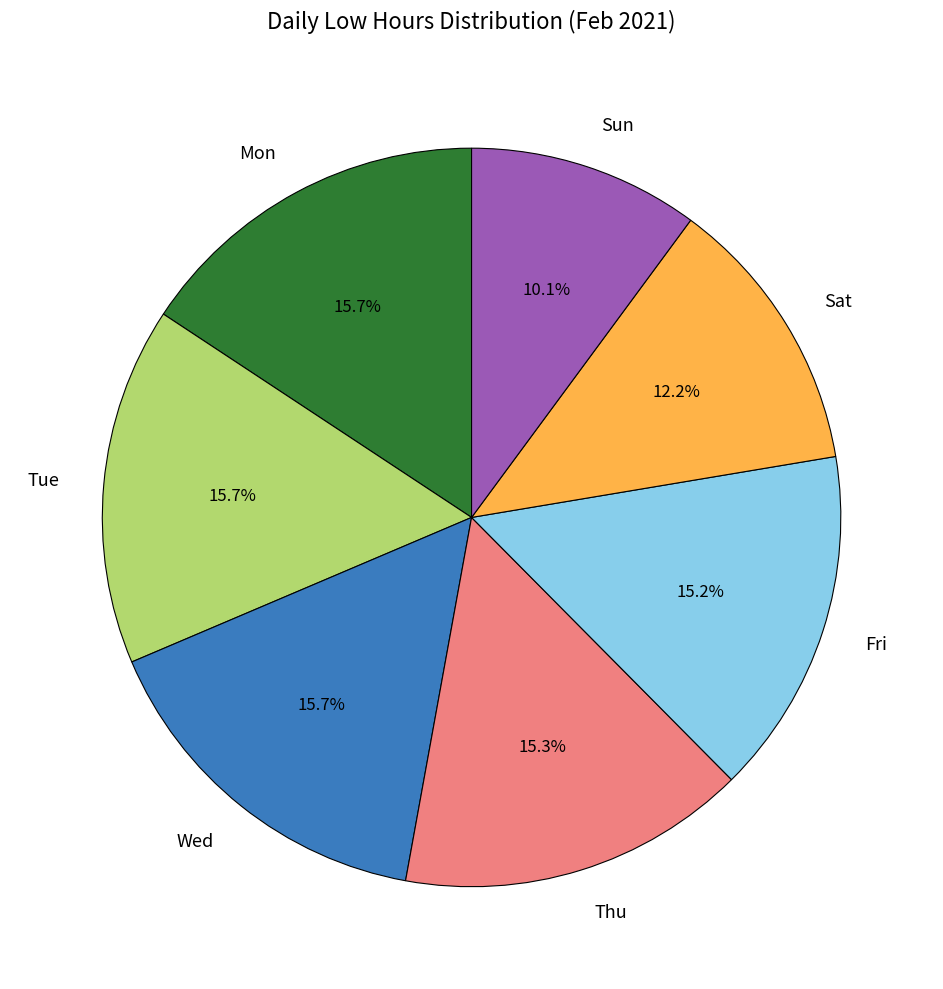

Is there a majority slice in this chart?

No